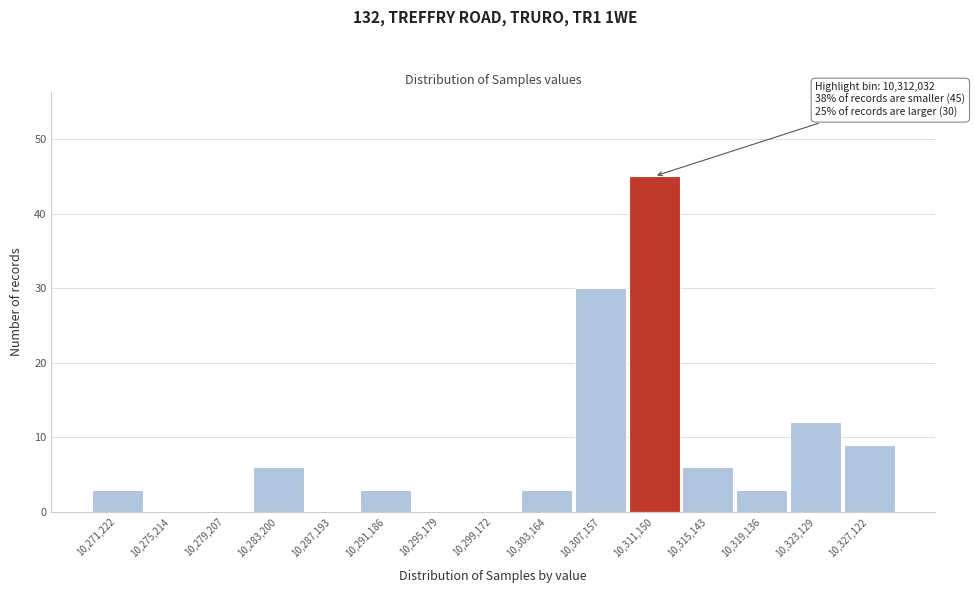

Reading left to right, list all the values displayed in this chart.

10,271,222=3	10,275,214=0	10,279,207=0	10,283,200=6	10,287,193=0	10,291,186=3	10,295,179=0	10,299,172=0	10,303,164=3	10,307,157=30	10,311,150=45	10,315,143=6	10,319,136=3	10,323,129=12	10,327,122=9